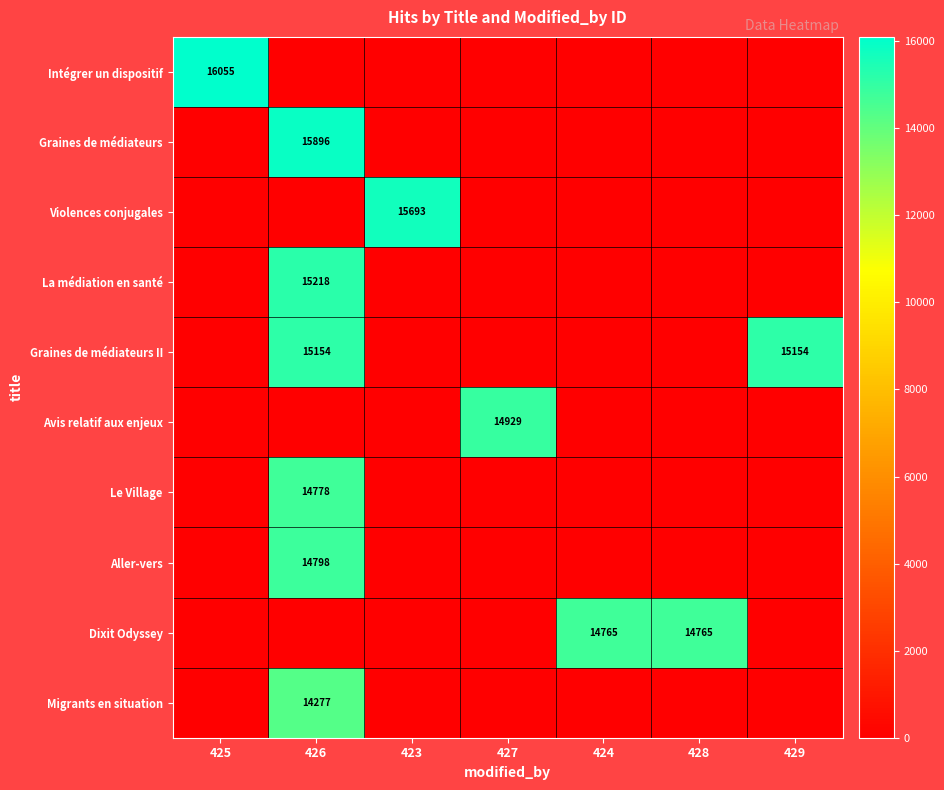

At which category does the chart reach its peak across all series?

425